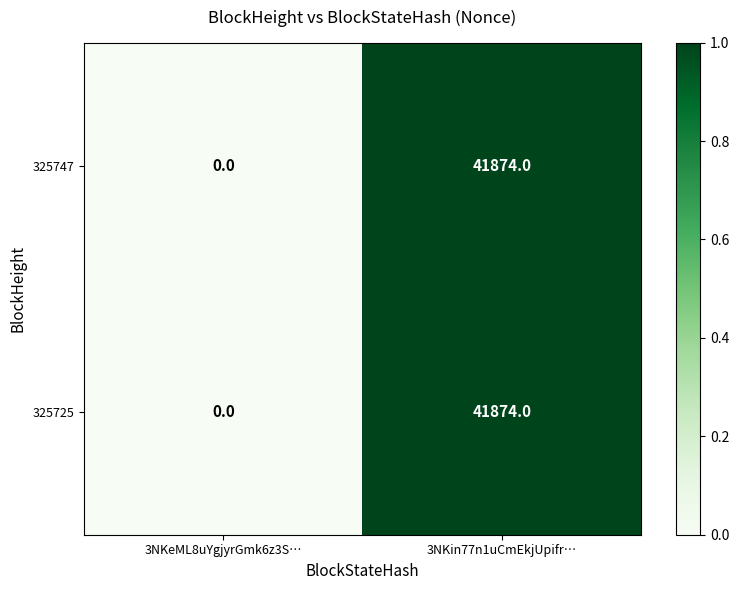

At which category is the sum across all series the highest?

3NKin77n1uCmEkjUpifr…